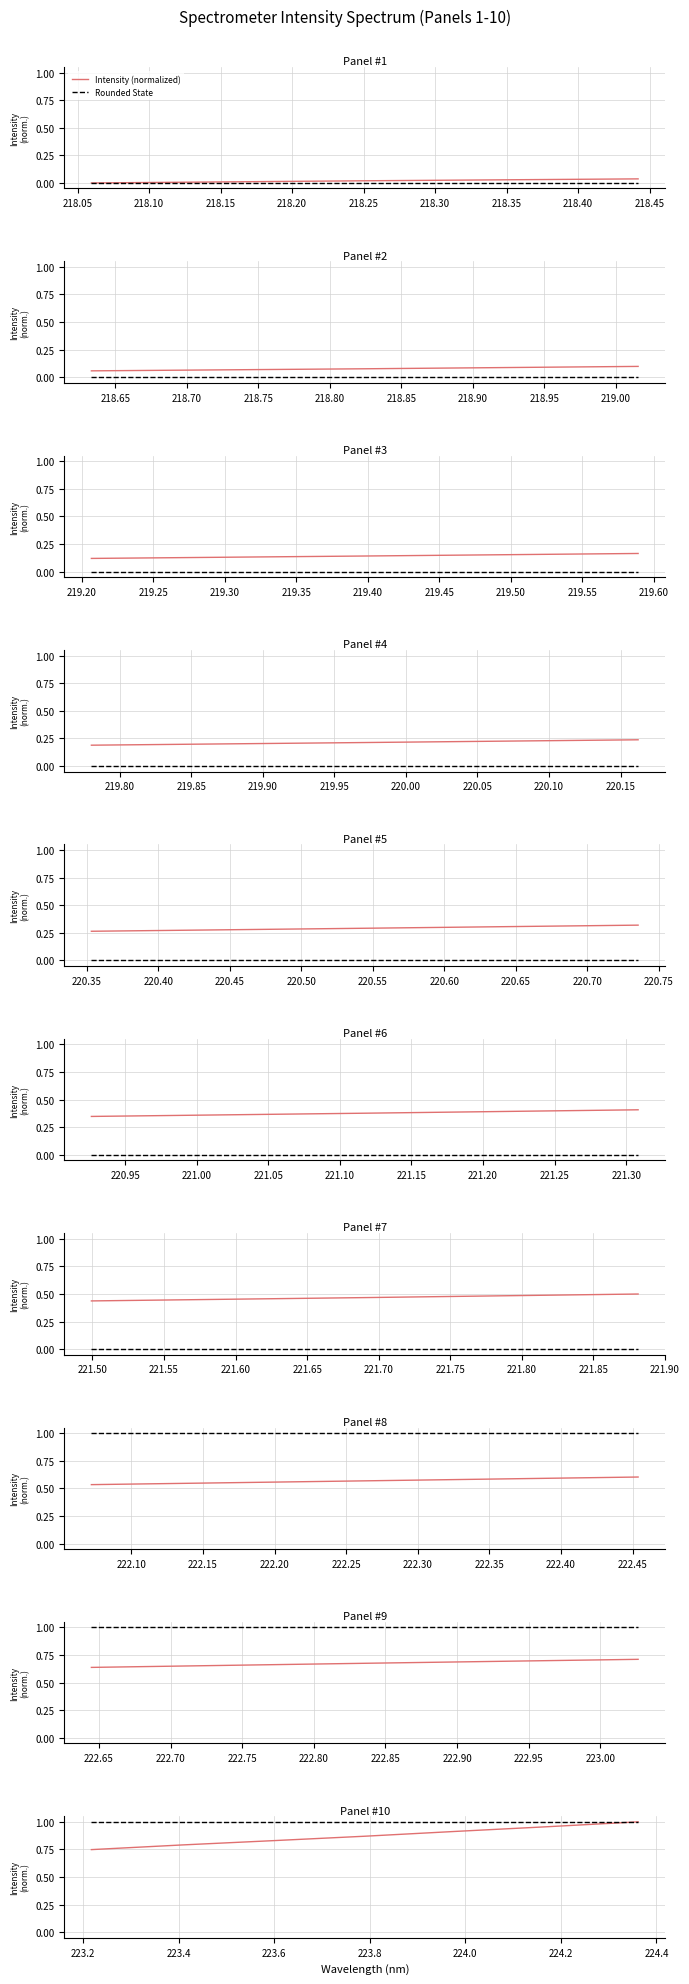

True or false: Intensity (normalized) has more than 0 points higher than both neighbors.

False